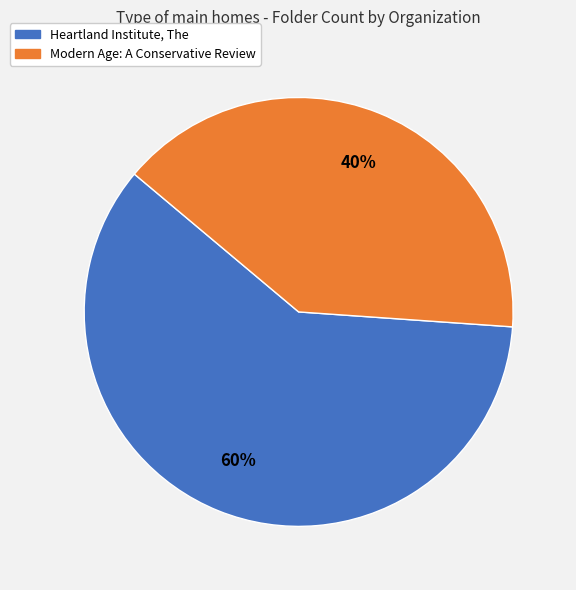

Do Heartland Institute, The and Modern Age: A Conservative Review together represent more than half of the pie?

Yes